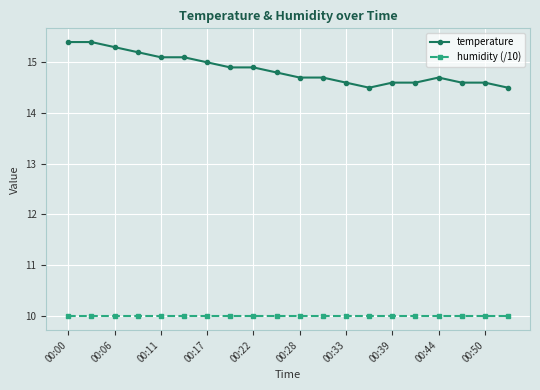

True or false: temperature and humidity (/10) cross at least once.

False